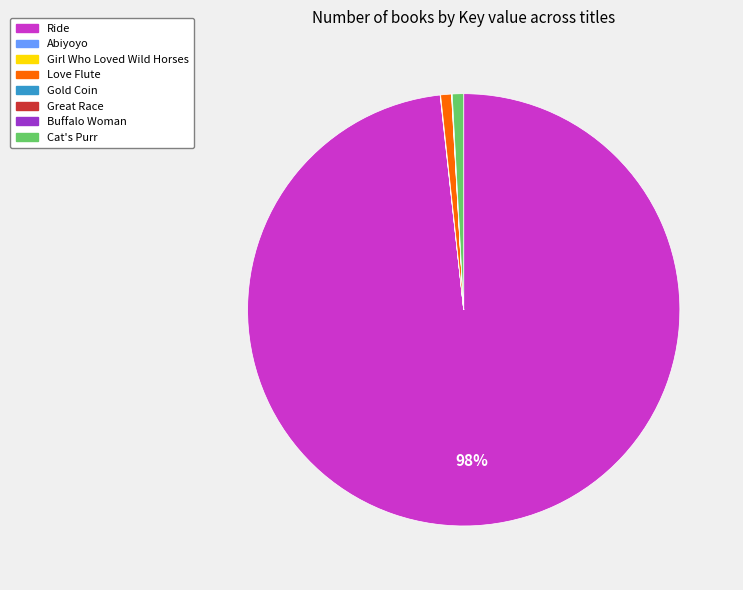

Which category accounts for the majority?

Ride